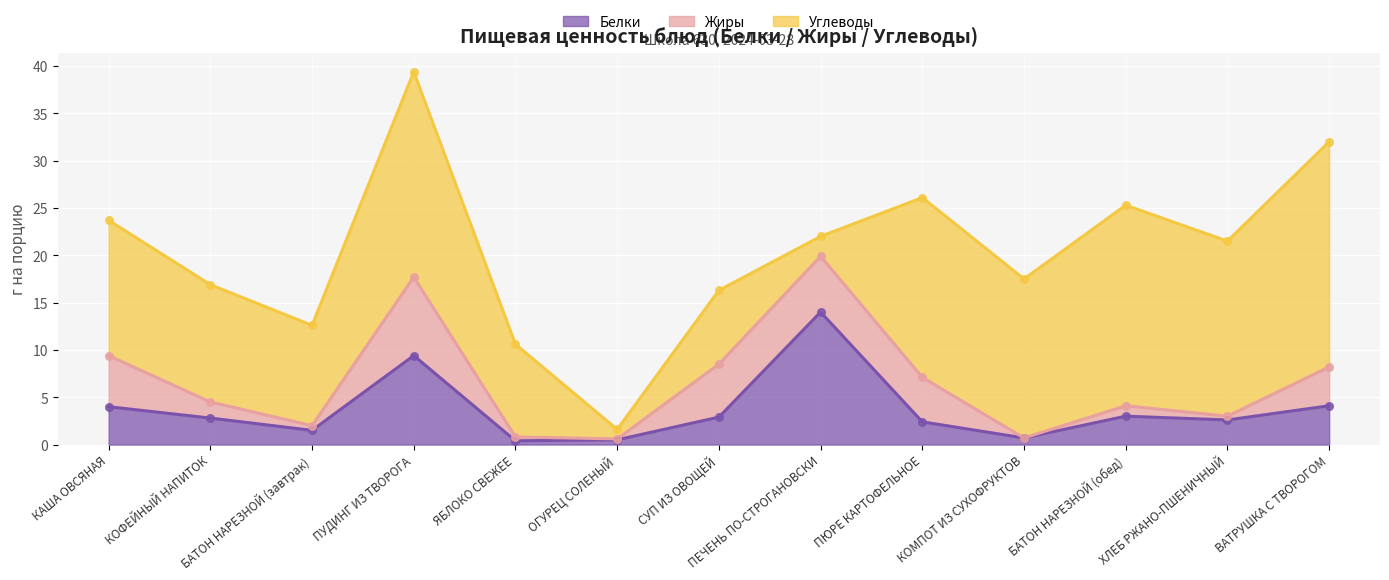

What are all the series names shown in the legend?

Белки, Жиры, Углеводы